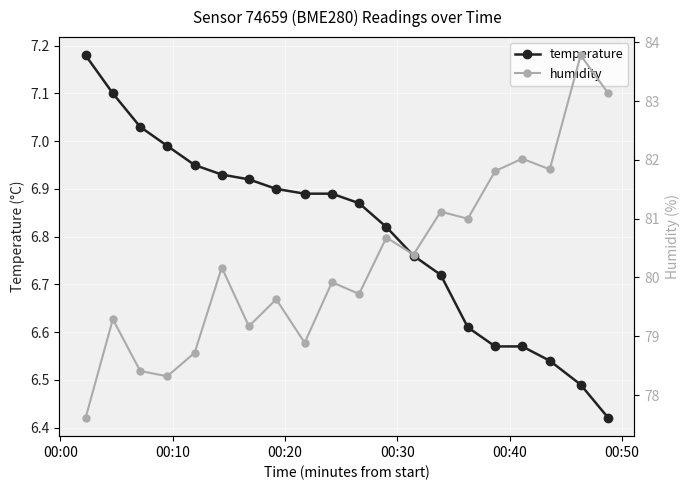

What are all the series names shown in the legend?

temperature, humidity